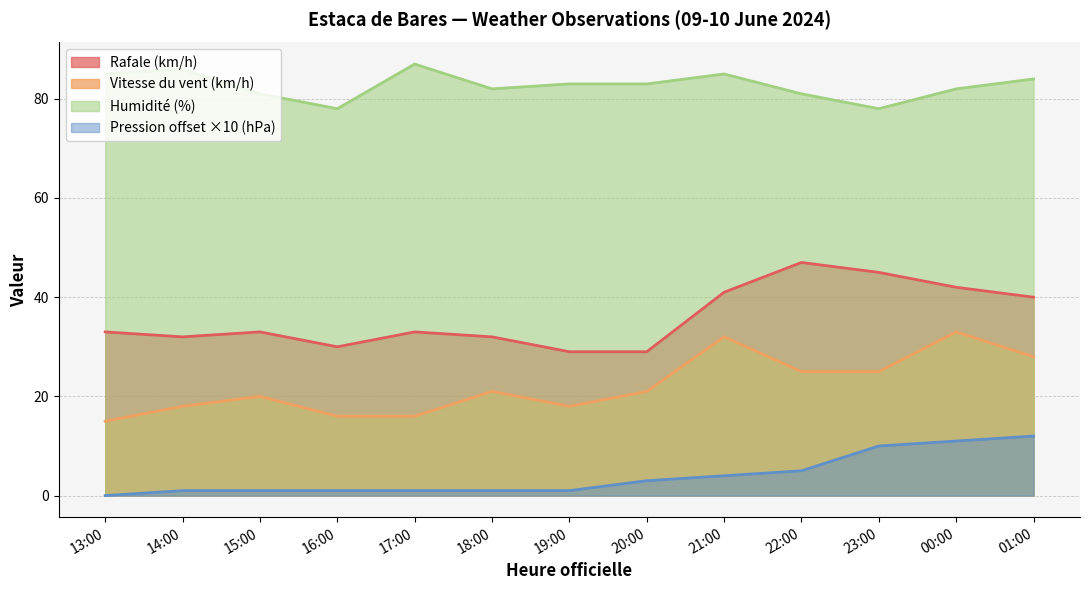

At which category does Humidité (%) reach its first local peak?

14:00